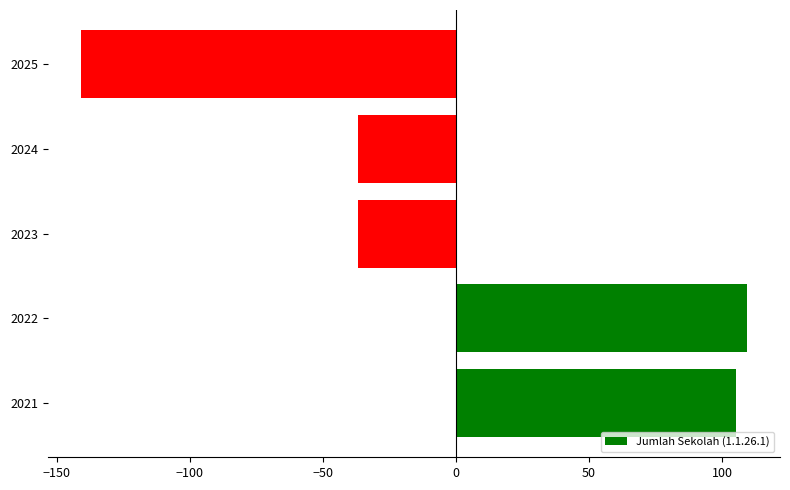

Which has a higher value, 2023 or 2022?

2022